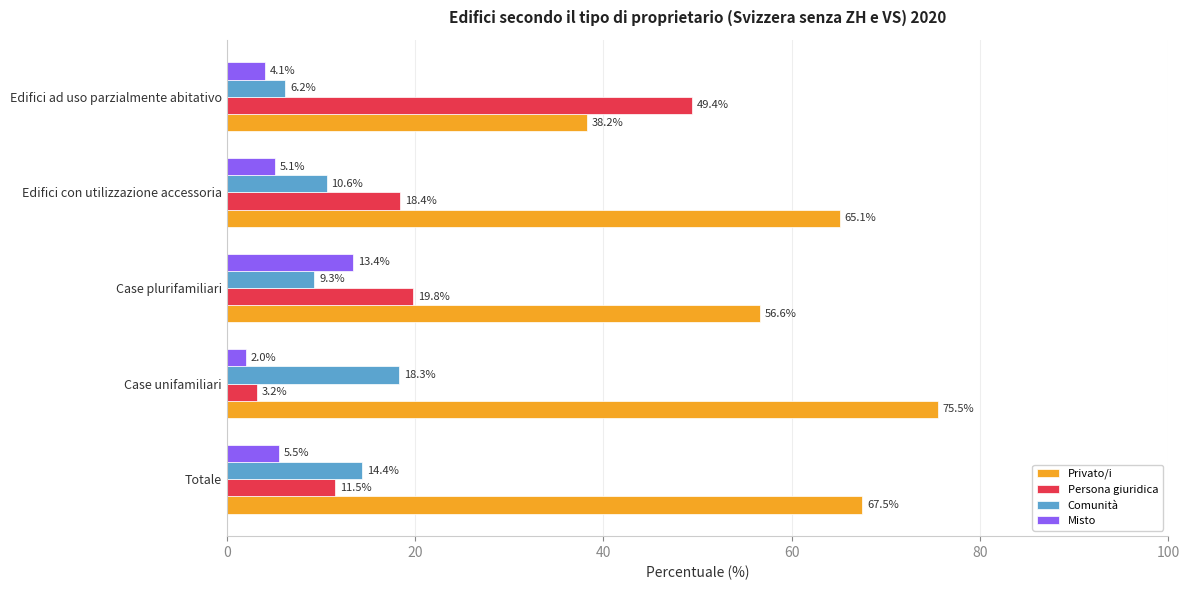

At which category does the chart reach its minimum across all series?

Case unifamiliari